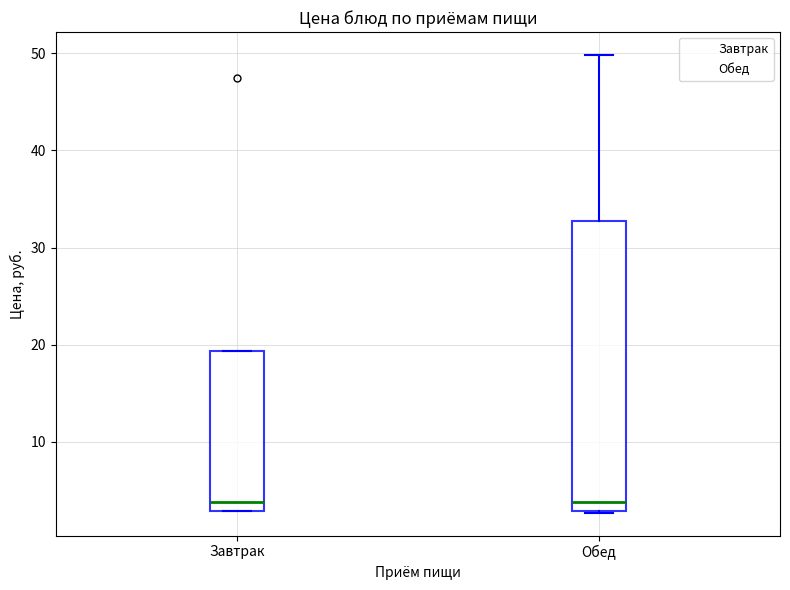

Comparing the boxes themselves (not the whiskers), which one is the tallest?

Обед